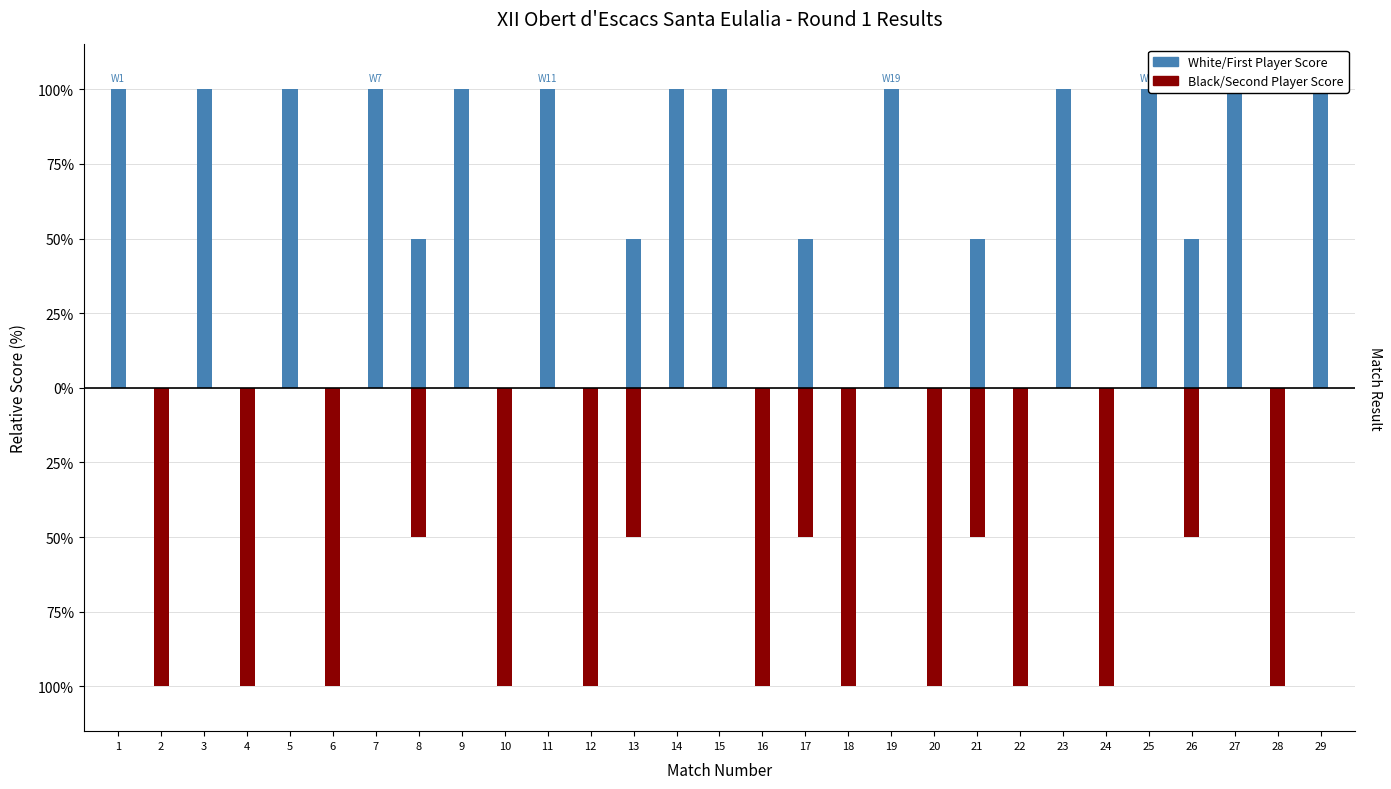

Where is Black/Second Player Score nearest to the value 0?

1